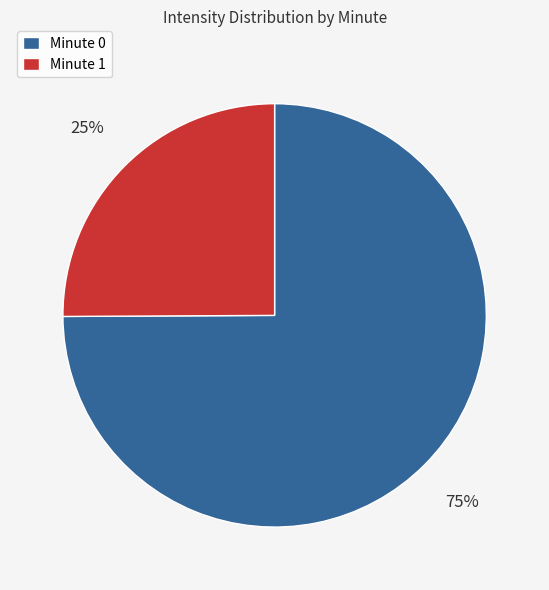

What percentage is the Minute 0 slice, to the nearest percent?

75%